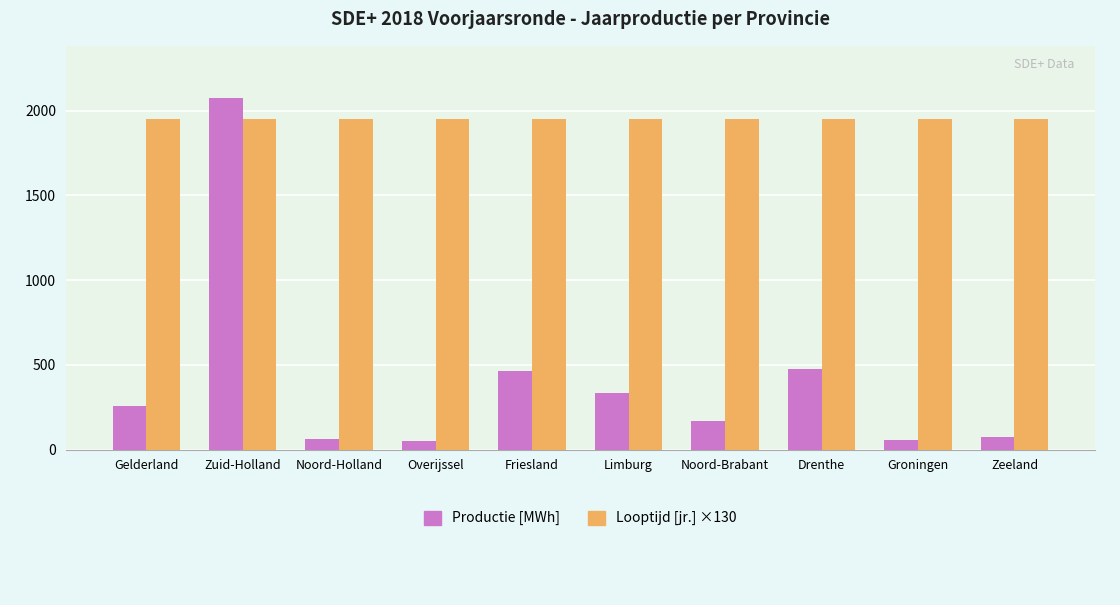

How many values in the Productie [MWh] series exceed 256?

5